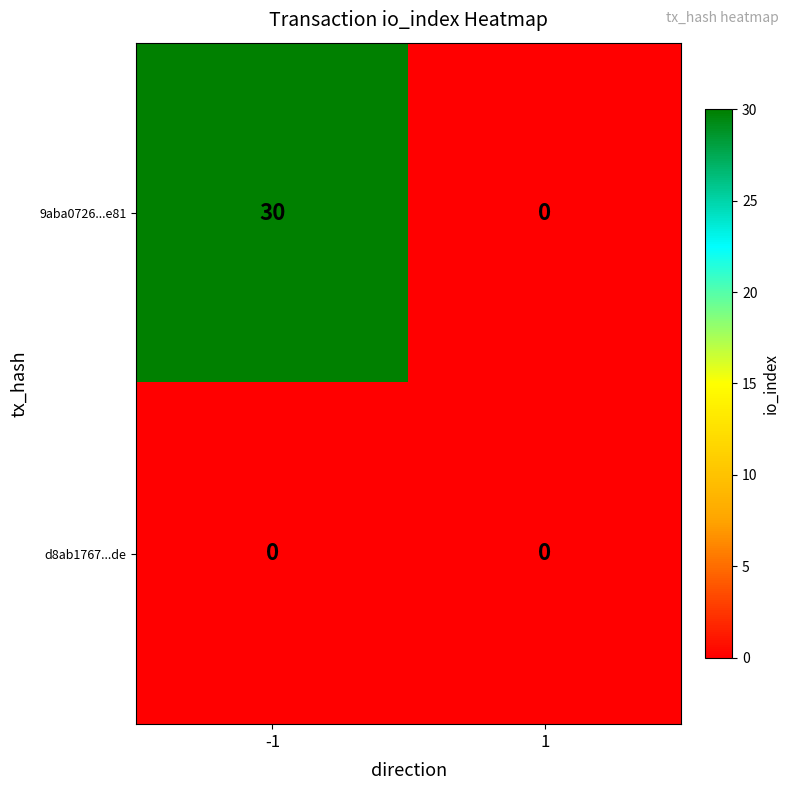

What is the greatest value displayed?

30